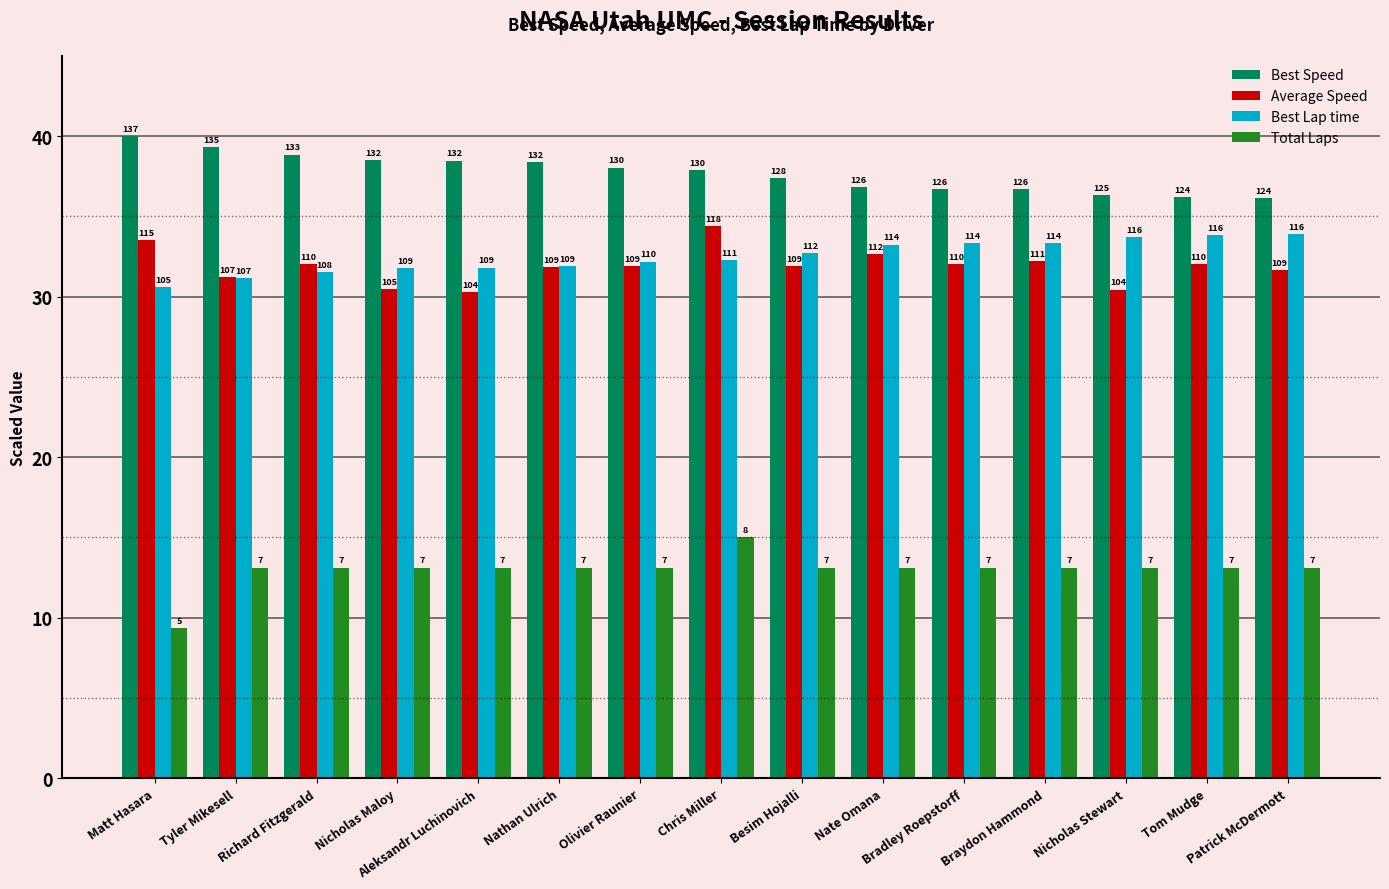

How many groups of bars are there?

15